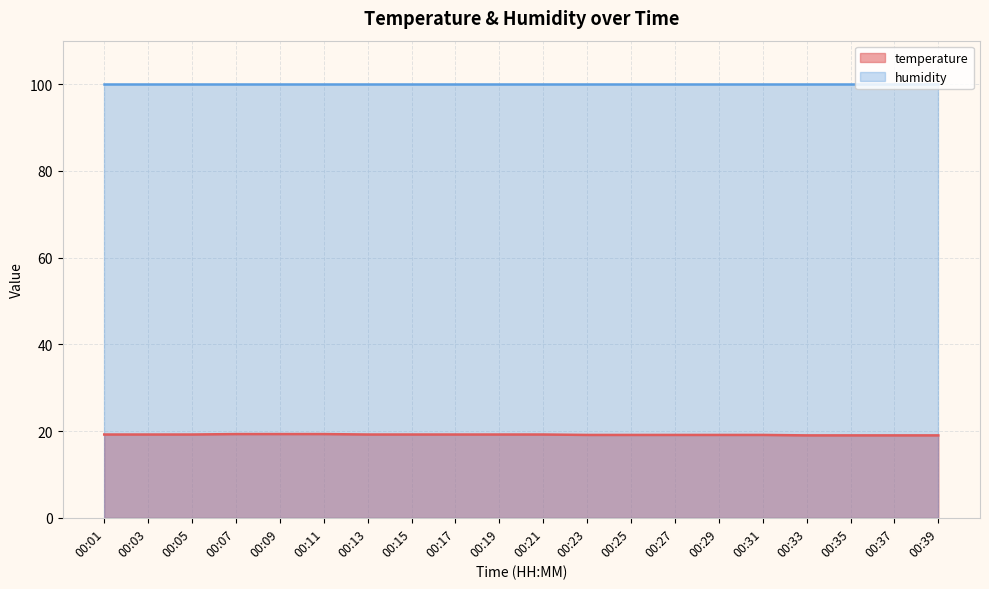

Count the number of data series in this chart.

2